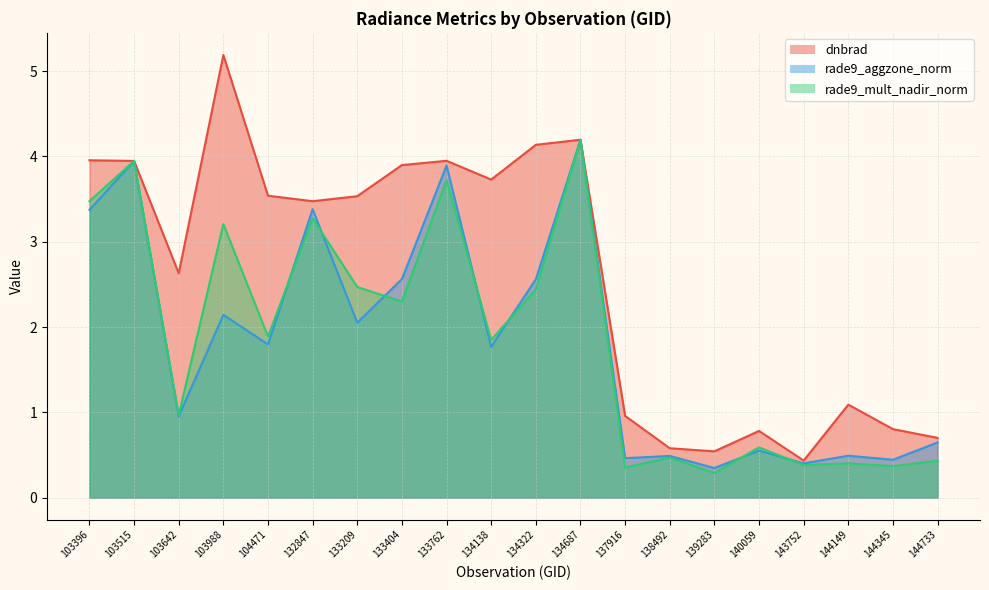

True or false: rade9_mult_nadir_norm has more than 0 points higher than both neighbors.

True